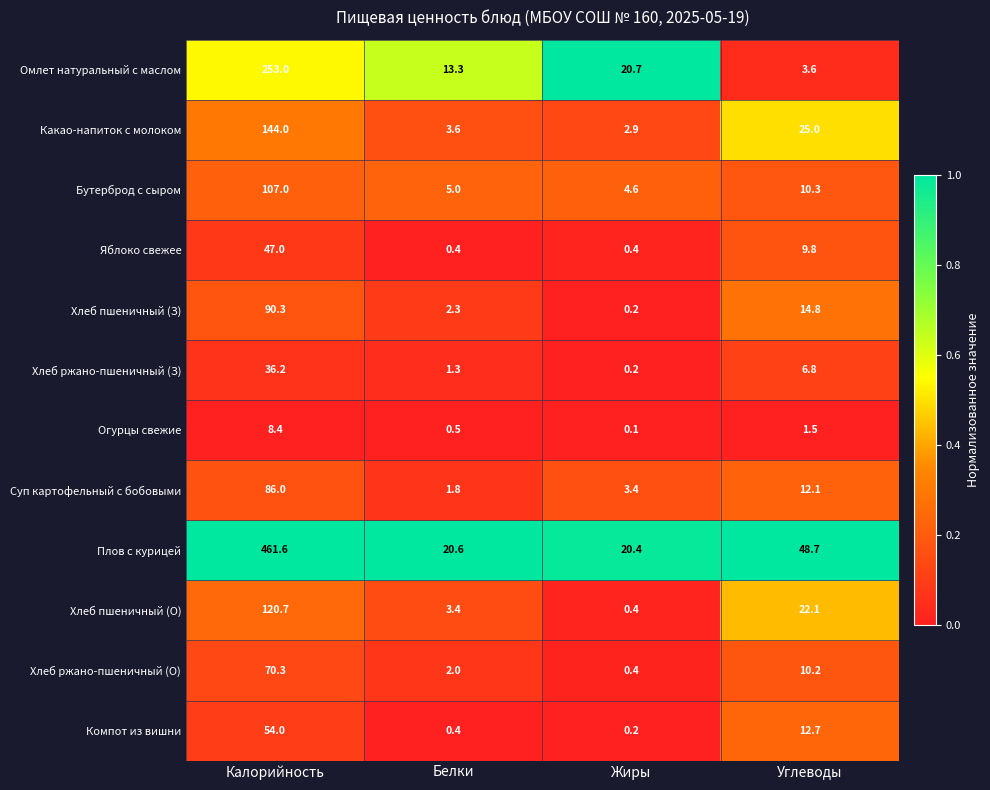

Rank the categories by Омлет натуральный с маслом value from lowest to highest.

Углеводы, Белки, Жиры, Калорийность